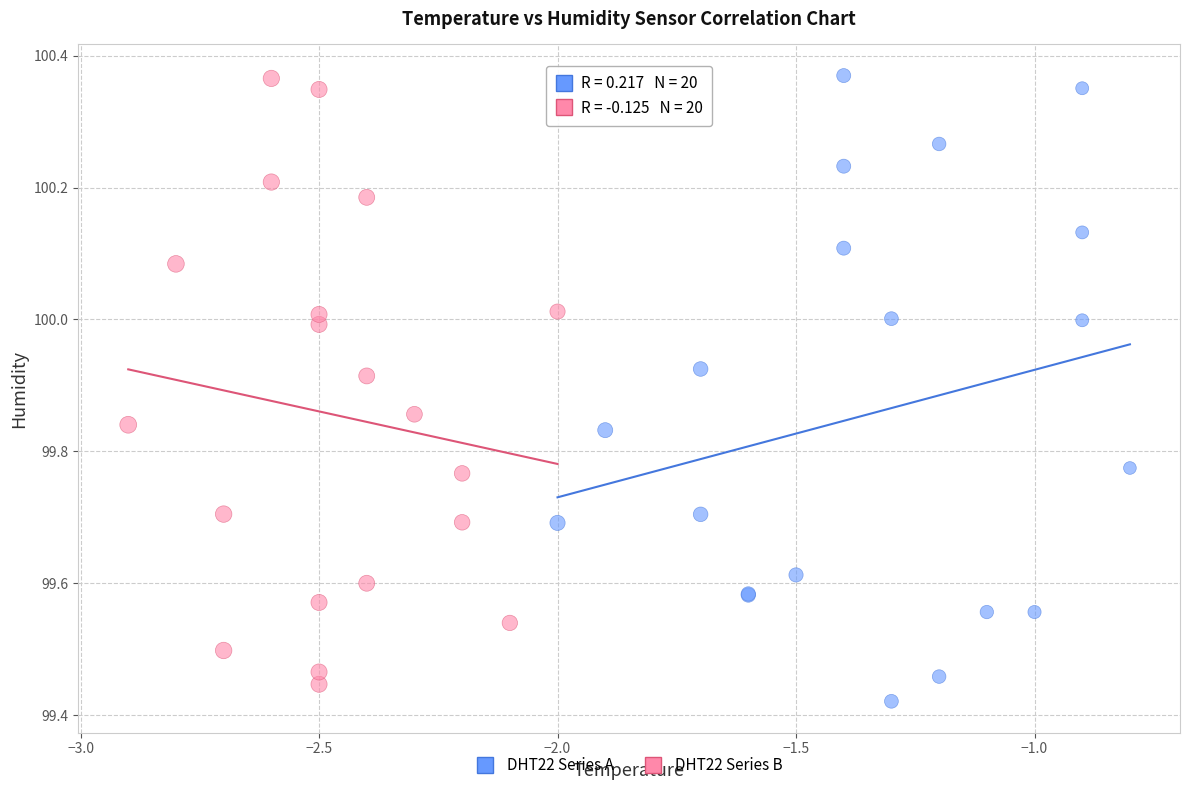

What are all the series names shown in the legend?

DHT22 Series A, DHT22 Series B